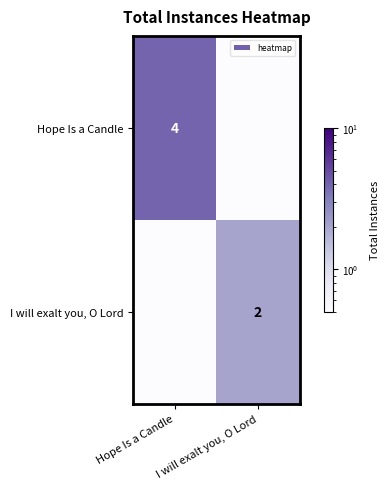

How many series are shown in this chart?

2